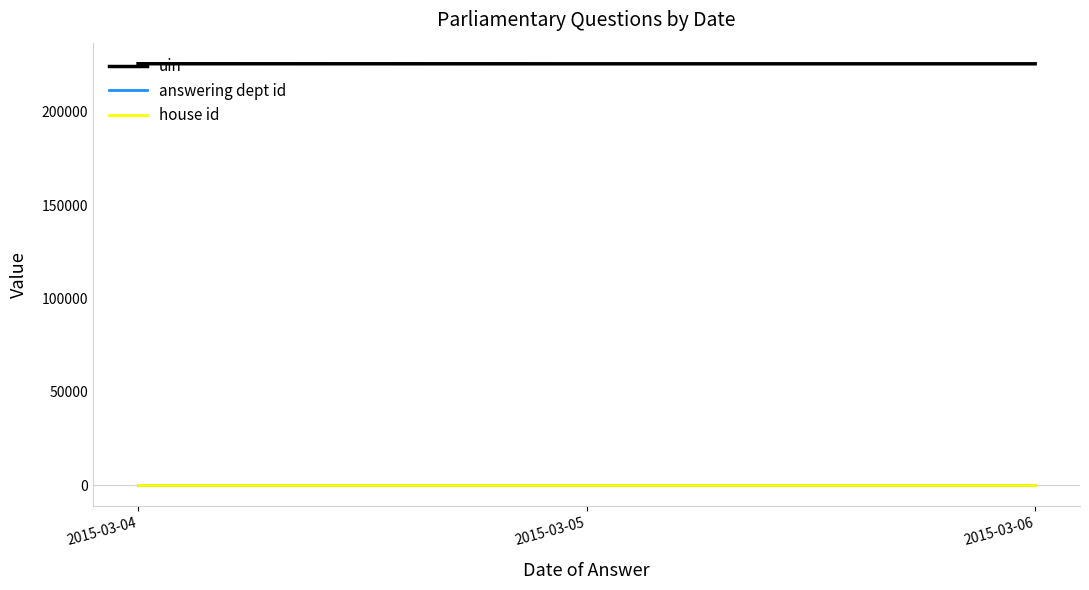

What is the greatest value displayed?

225722.0